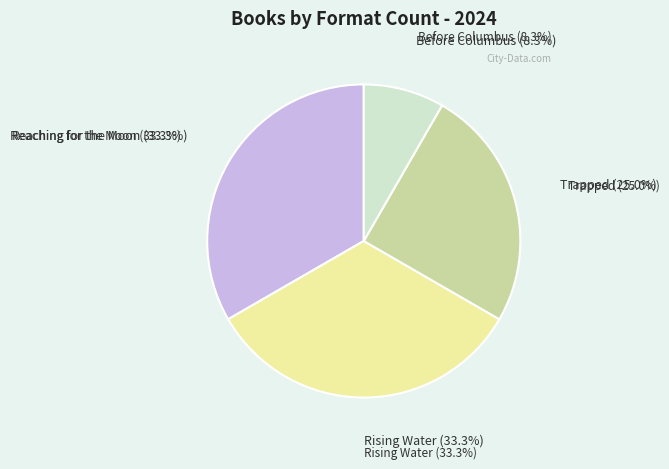

To the nearest percent, what is the difference between the largest and smallest slice percentages?

25%